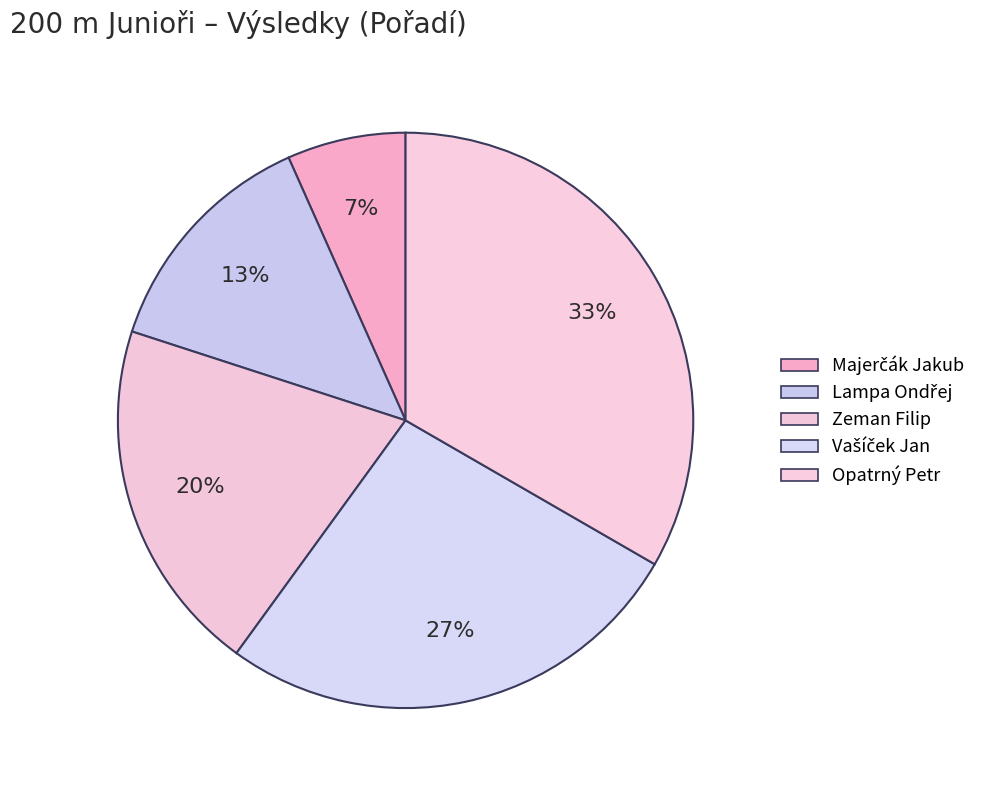

How much of the chart is everything except Majerčák Jakub?

93.3%